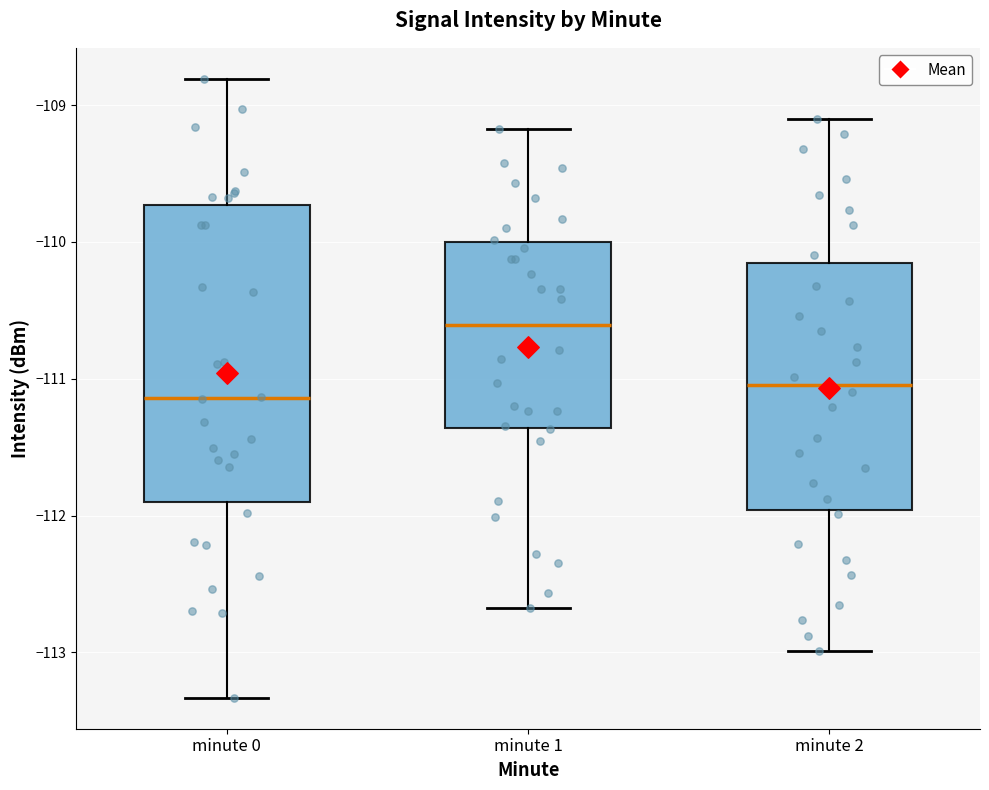

Reading left to right, read every box against the y-axis: the position of its median line, the range the box covers, and the ends of its whiskers. The values are not printed on the chart, so give them approximately, as read against the axis.

minute 0: median -111.1, box -111.9 to -109.7, whiskers -113.3 to -108.8
minute 1: median -110.6, box -111.4 to -110.0, whiskers -112.7 to -109.2
minute 2: median -111.0, box -112.0 to -110.2, whiskers -113.0 to -109.1